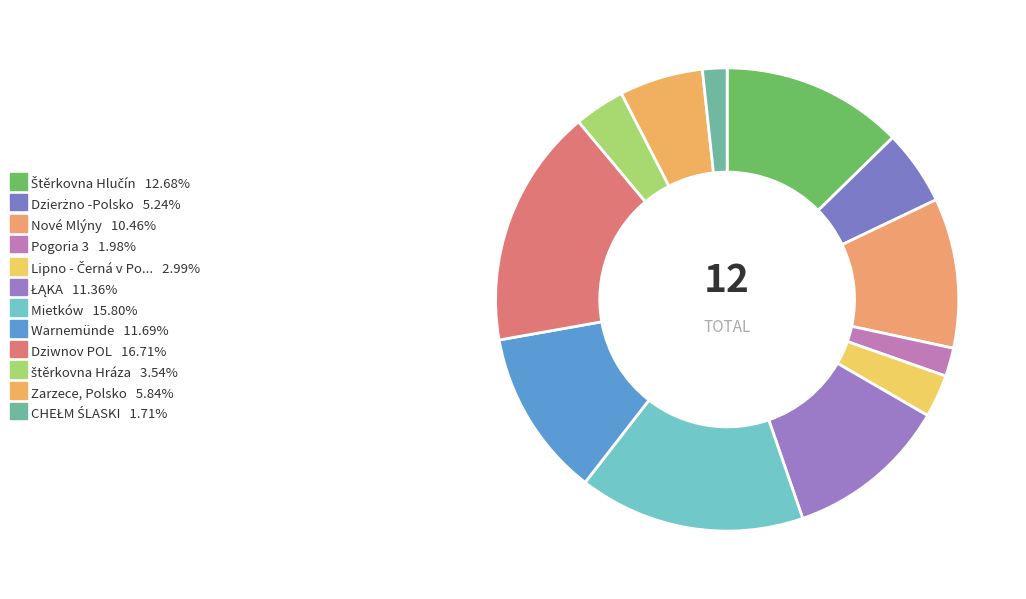

Count the number of slices in the pie.

12